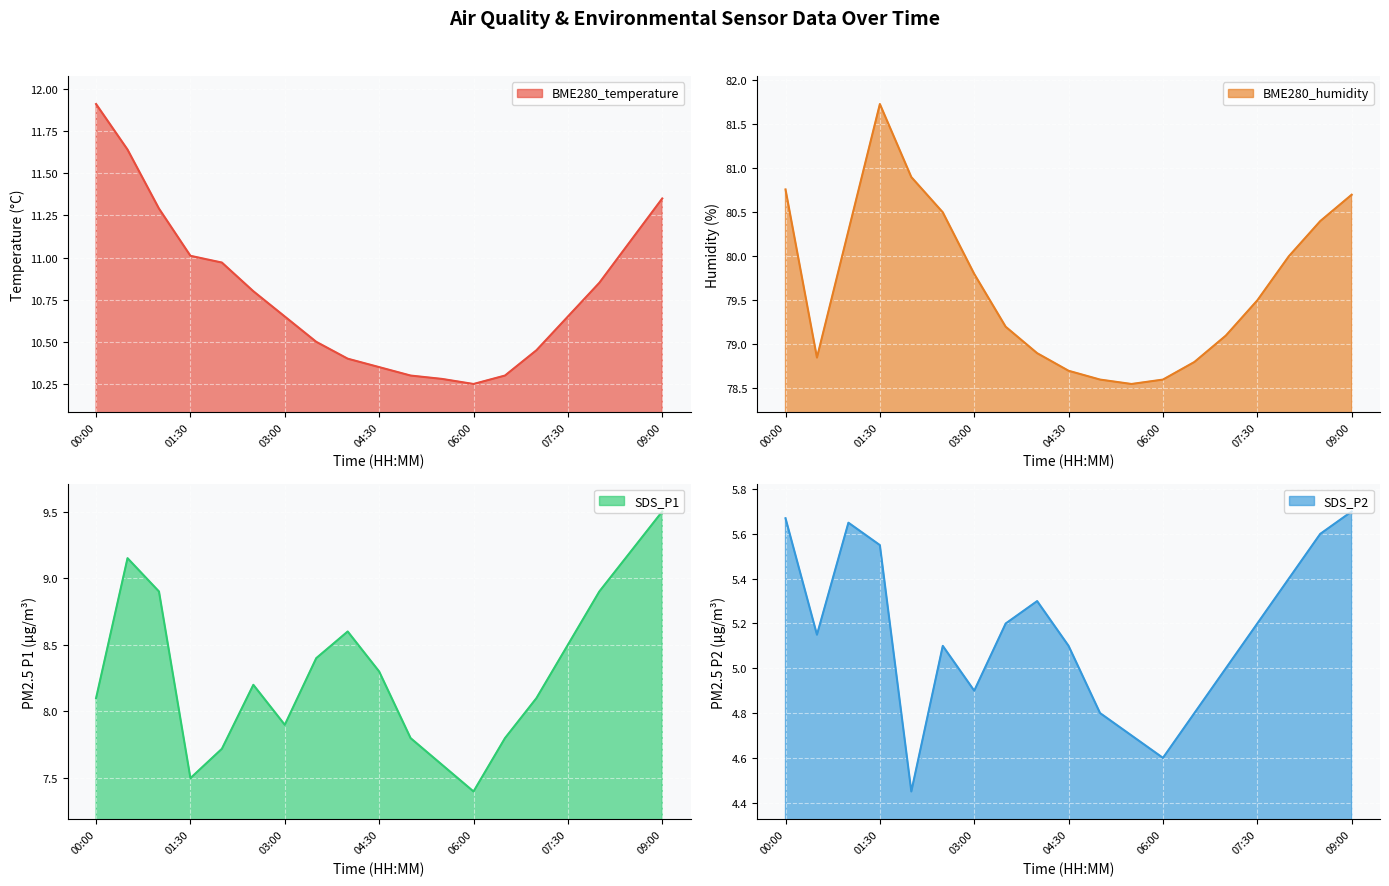

True or false: BME280_temperature and BME280_humidity cross at least once.

False